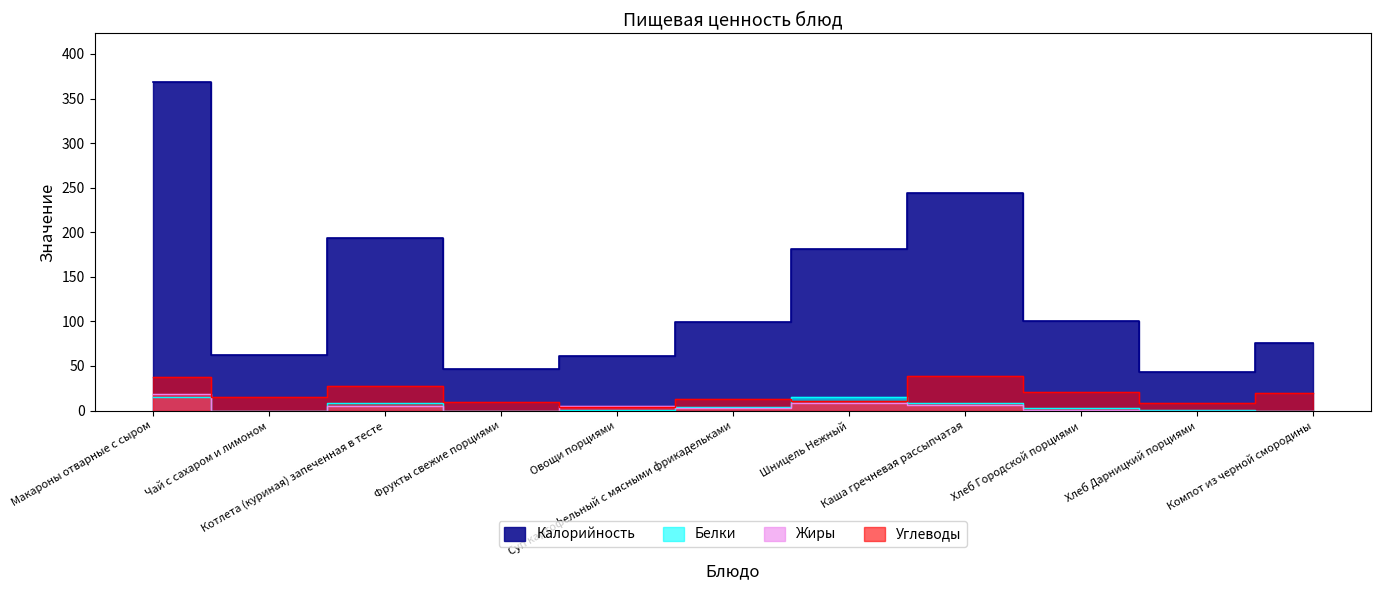

What position from the left is Компот из черной смородины?

11